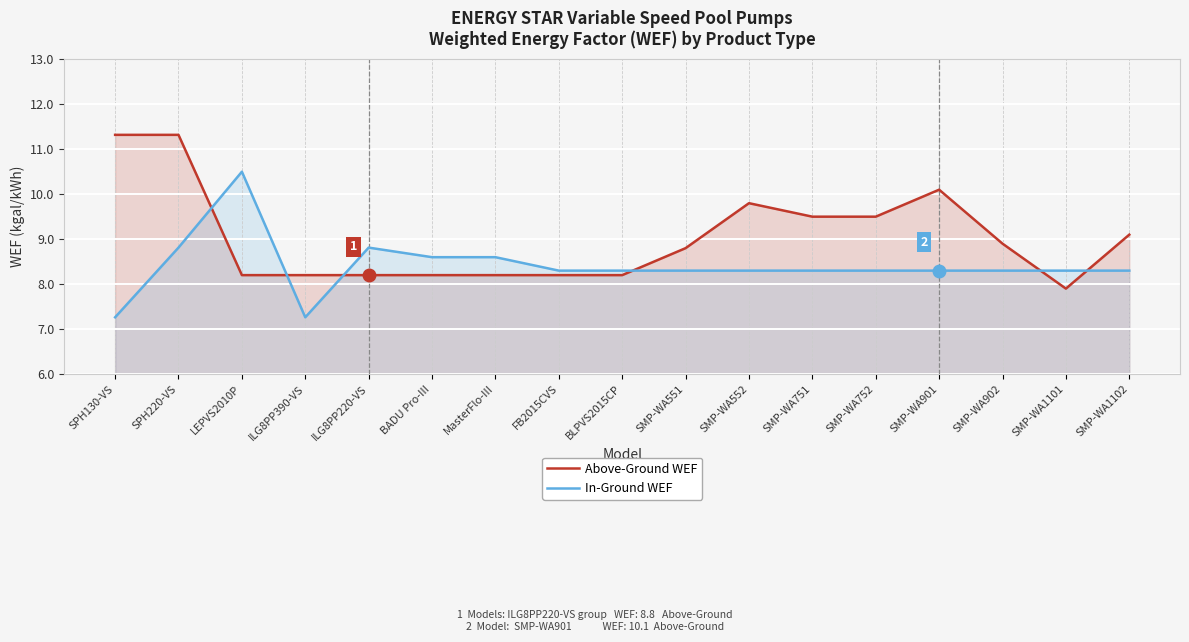

How many interior local valleys does the In-Ground WEF series have?

1